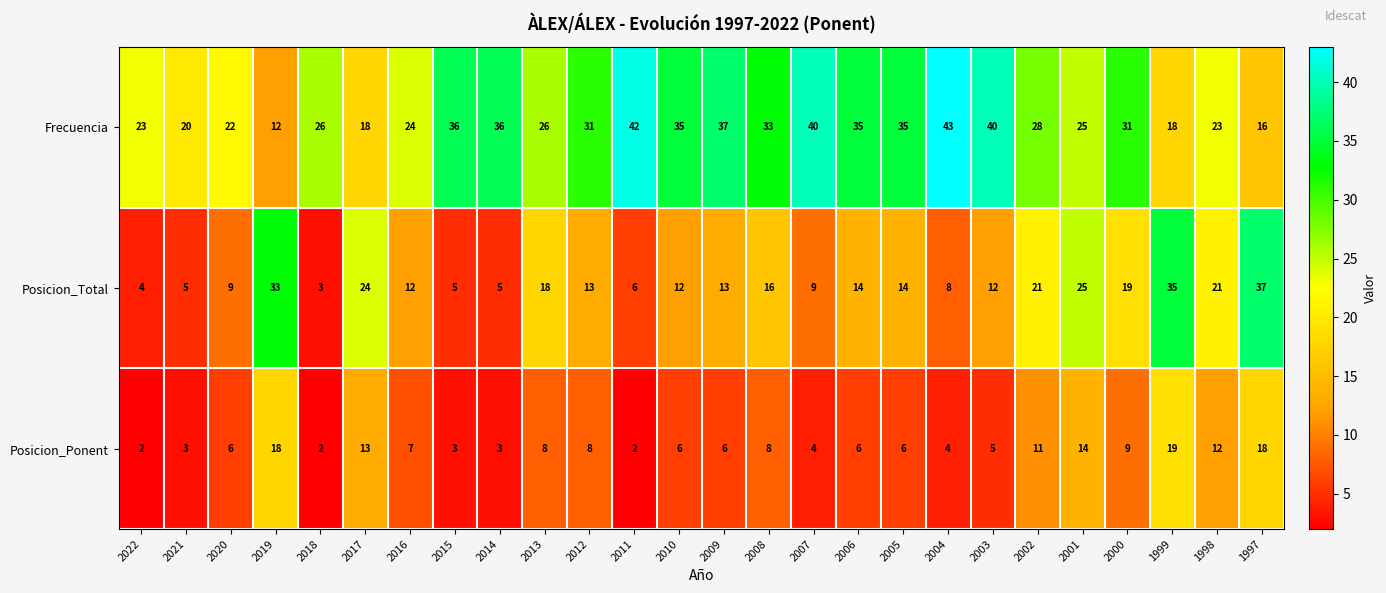

Between 2012 and 2006, which series saw the biggest shift?

Frecuencia